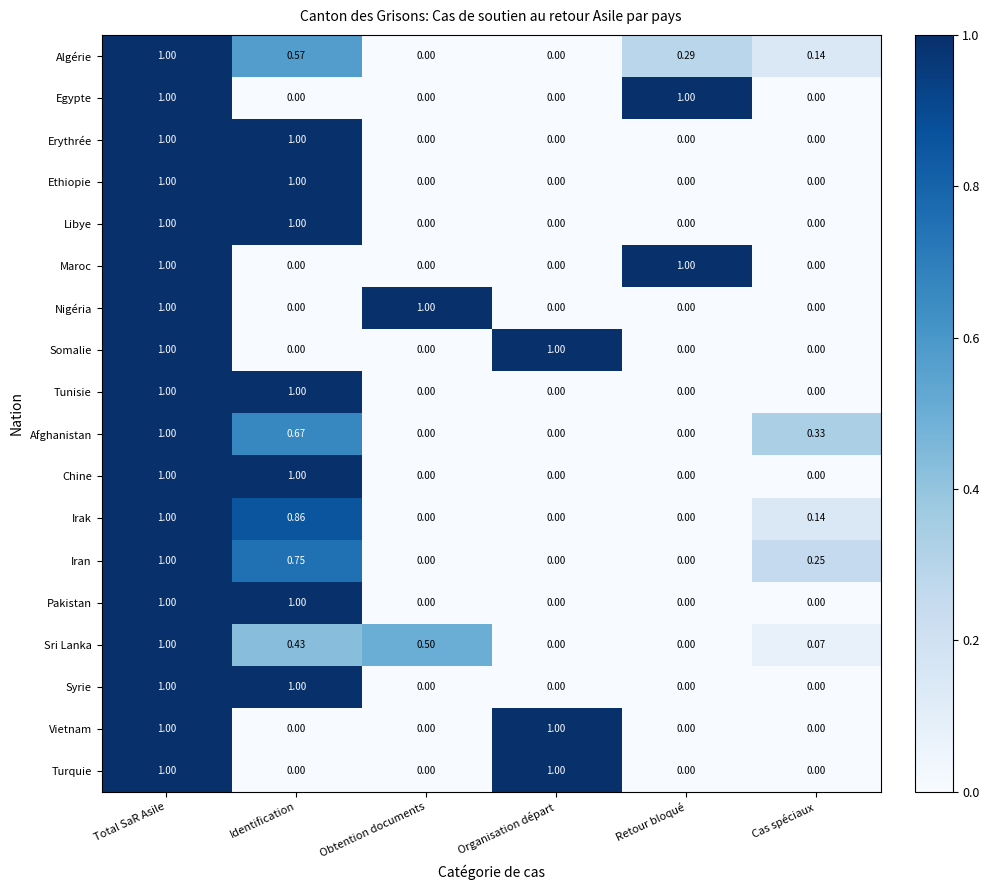

At which category is the sum across all series the highest?

Total SaR Asile